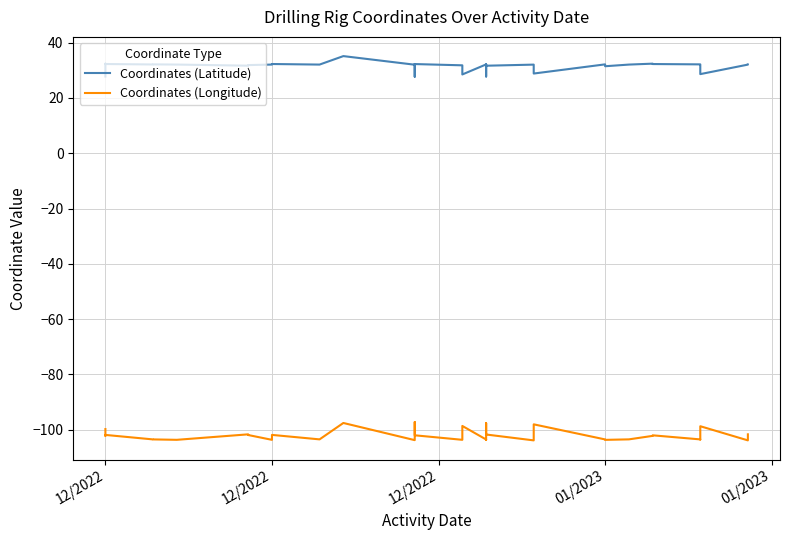

How many data points does each series have?

40